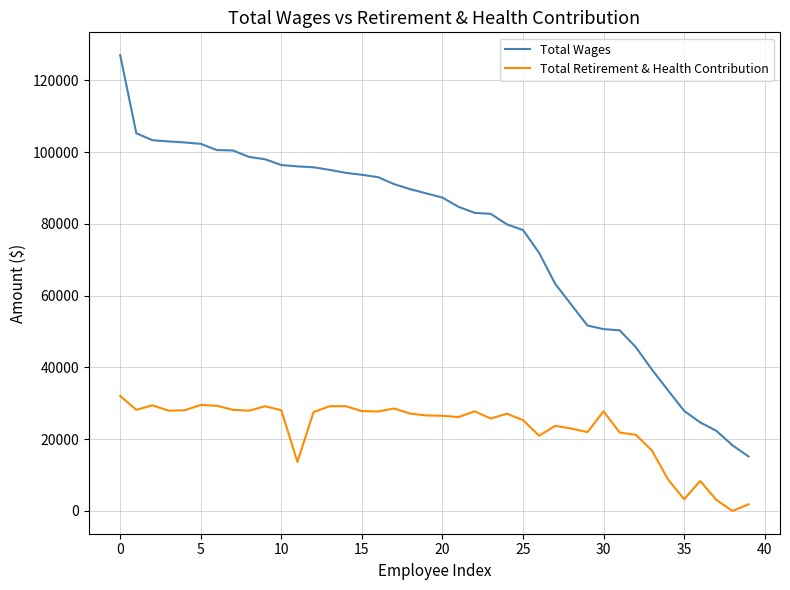

List the series in order of their peak value, lowest first.

Total Retirement & Health Contribution, Total Wages